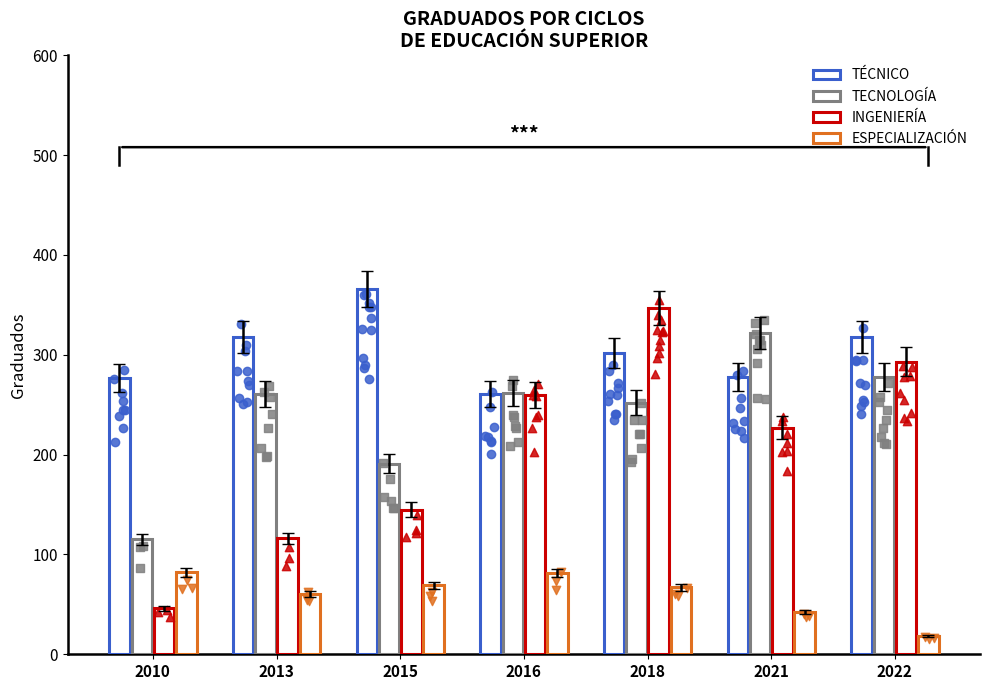

At how many categories does at least one series exceed 193?

7